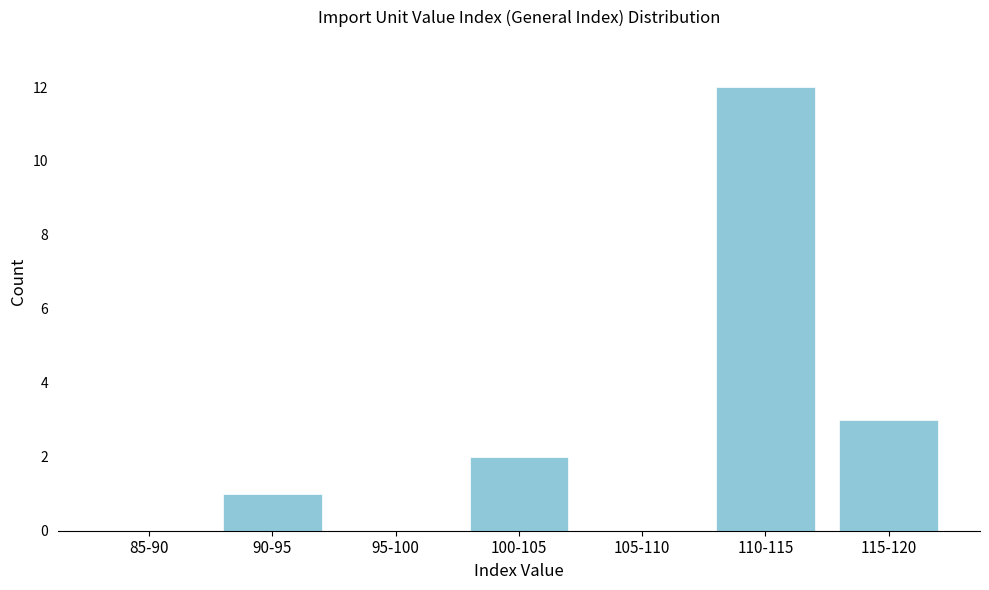

Reading left to right, extract all data points from this chart.

85-90=0	90-95=1	95-100=0	100-105=2	105-110=0	110-115=12	115-120=3